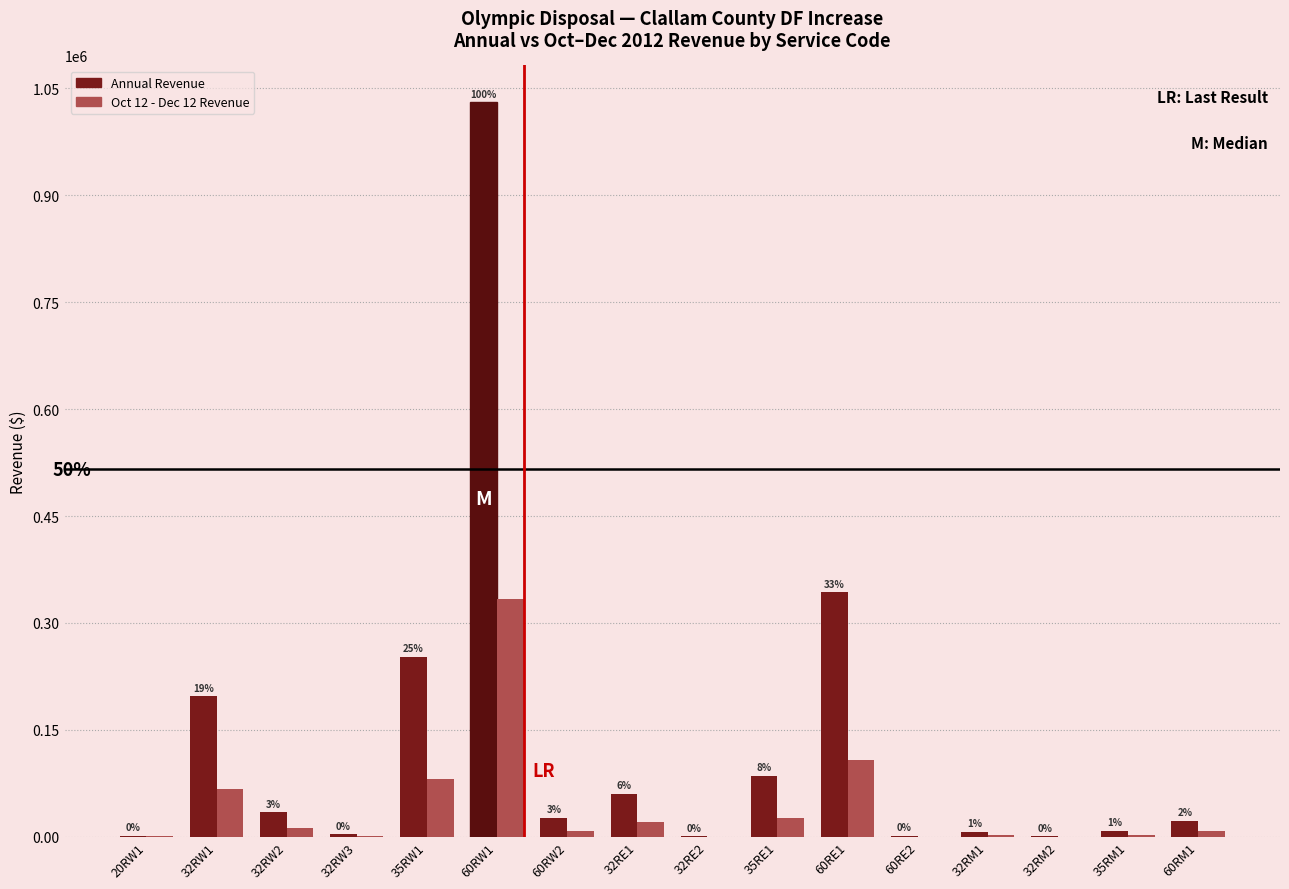

The value of Oct 12 - Dec 12 Revenue at 32RW2 is 11706.5. True or false?

True